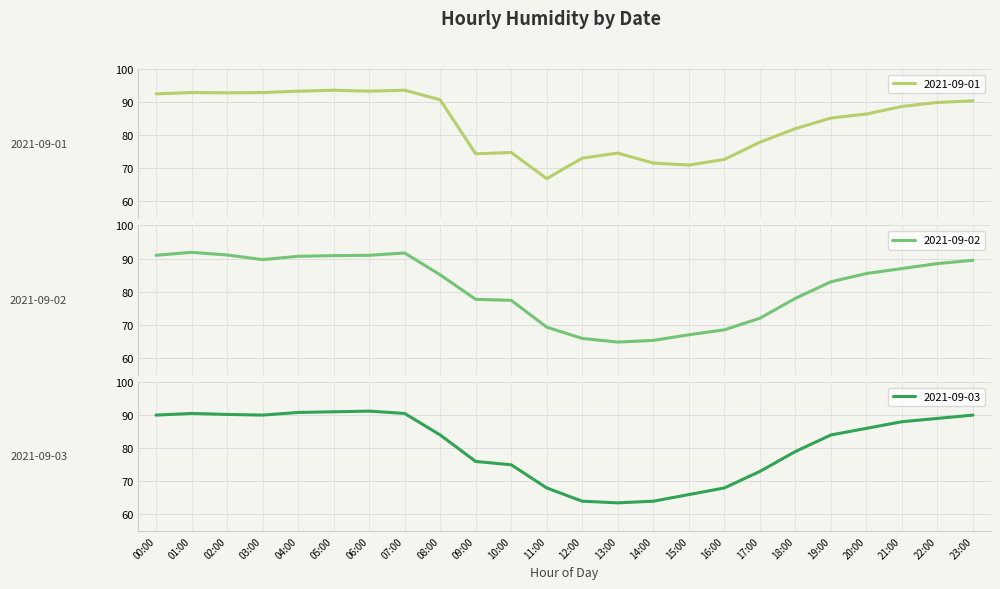

True or false: 2021-09-03 has a value of 90.8 at 04:00.

True